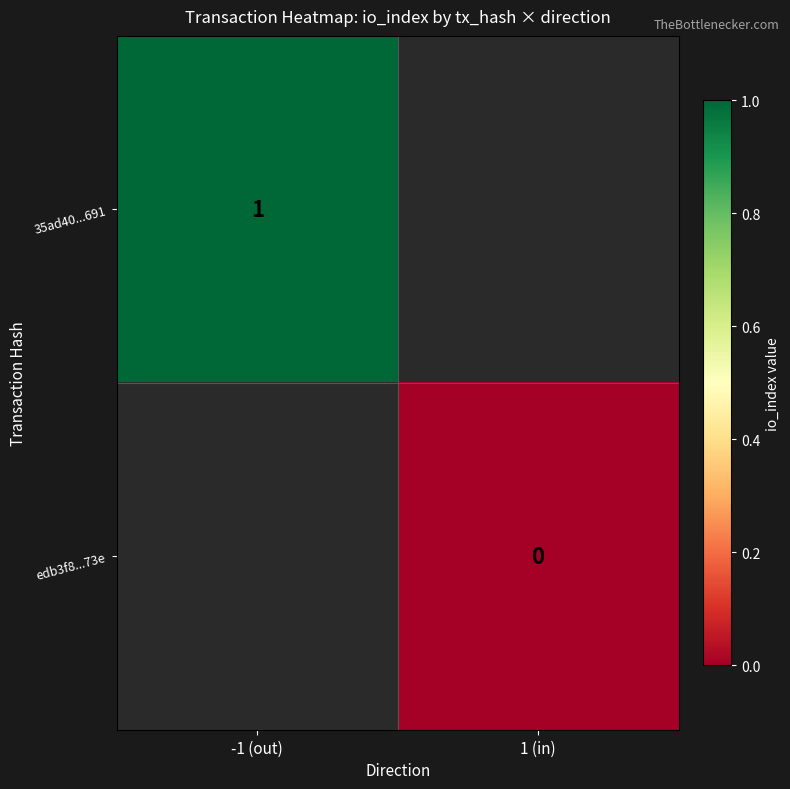

True or false: 35ad40...691 has a value of 1.4 at -1 (out).

False